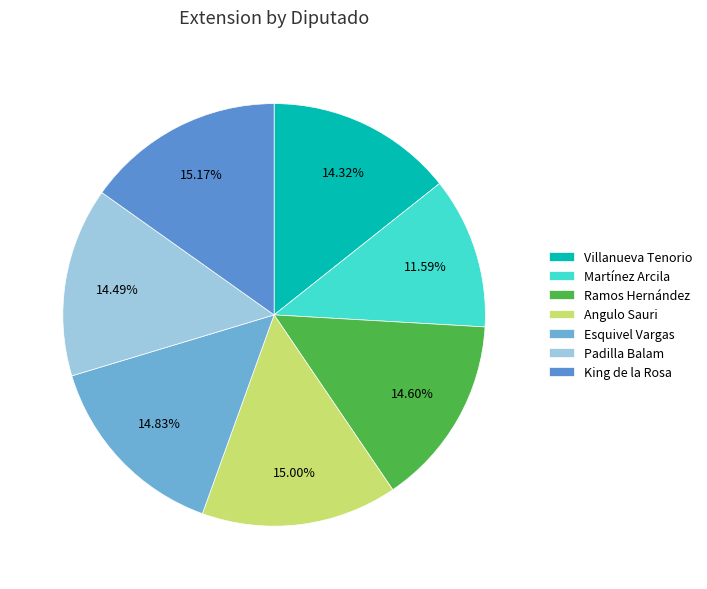

How many slices are in this pie chart?

7